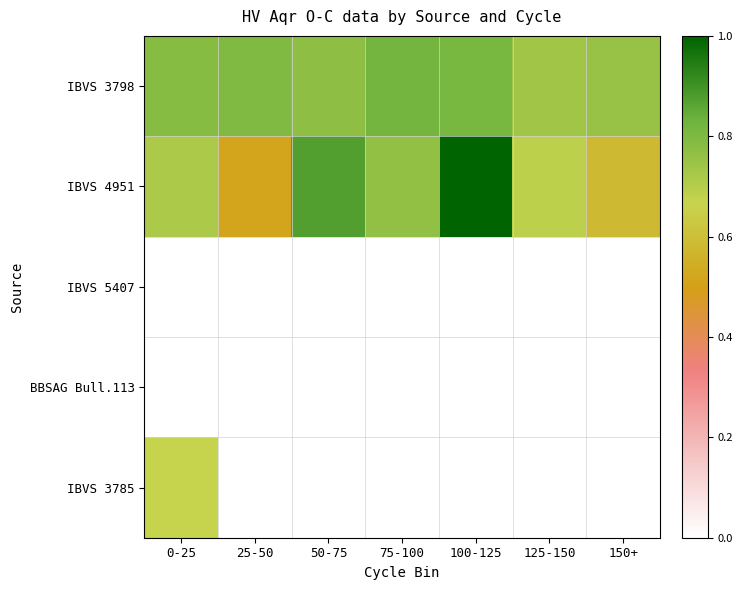

What is the difference between the maximum and second lowest values in the IBVS 3798 series?

0.1